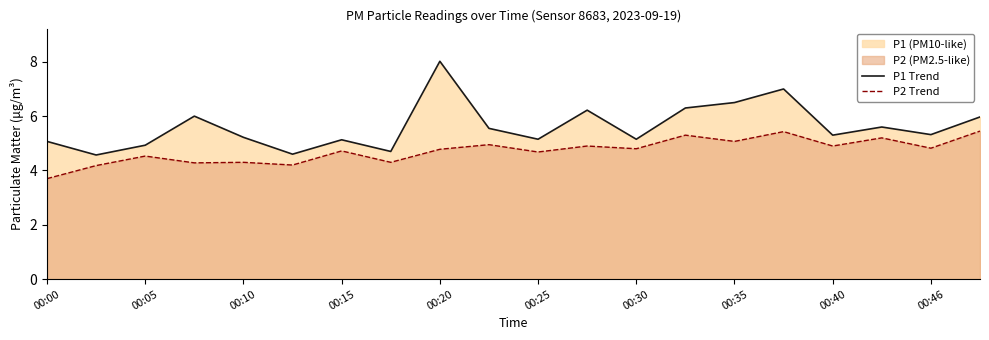

Reading right to left, transcribe all the data shown in this chart.

P1 Trend: 6.0	5.3	5.6	5.3	7.0	6.5	6.3	5.2	6.2	5.2	5.5	8.0	4.7	5.1	4.6	5.2	6.0	4.9	4.6	5.1
P2 Trend: 5.5	4.8	5.2	4.9	5.4	5.1	5.3	4.8	4.9	4.7	5.0	4.8	4.3	4.7	4.2	4.3	4.3	4.5	4.2	3.7